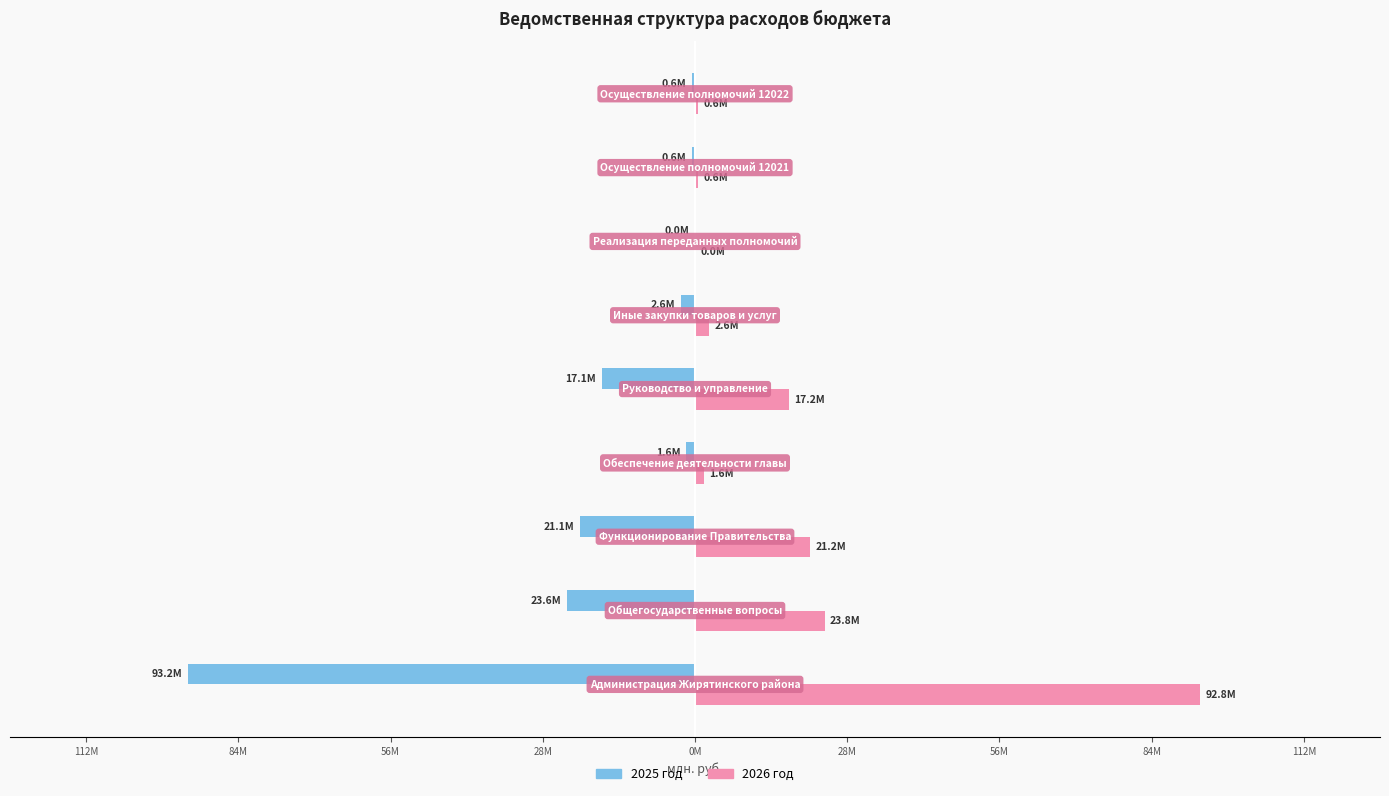

What are all the series names shown in the legend?

2025 год, 2026 год